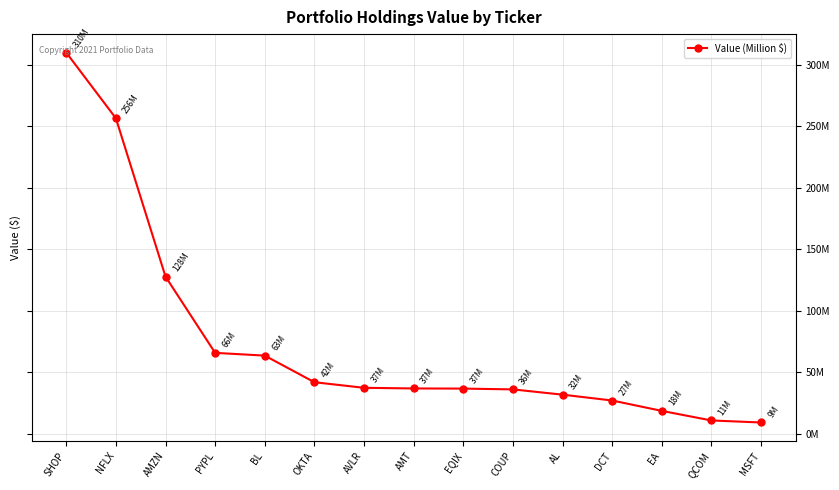

The chart shows a value of 18417000 at EA. True or false?

True